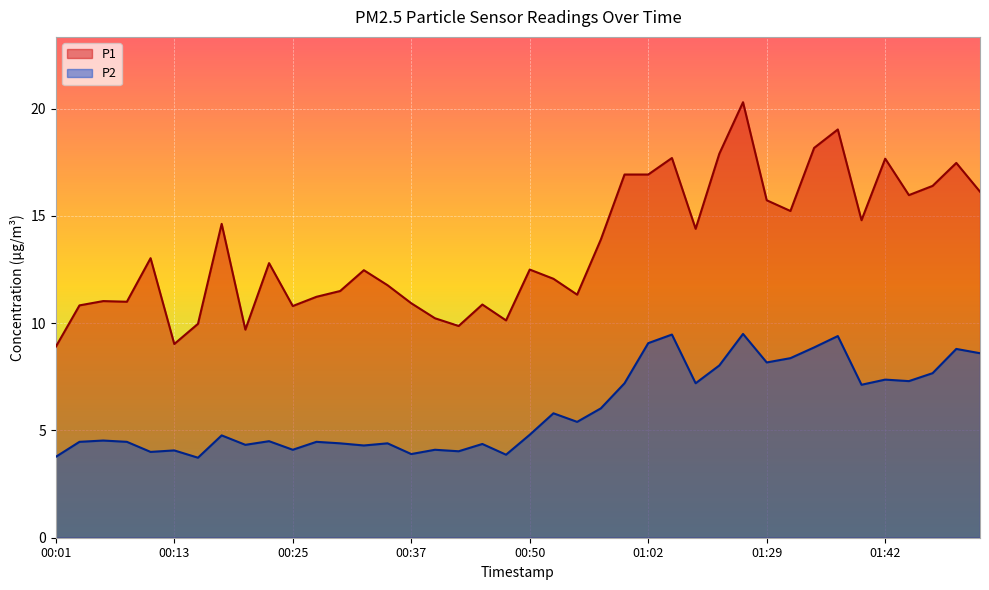

True or false: P1 and P2 cross at least once.

False